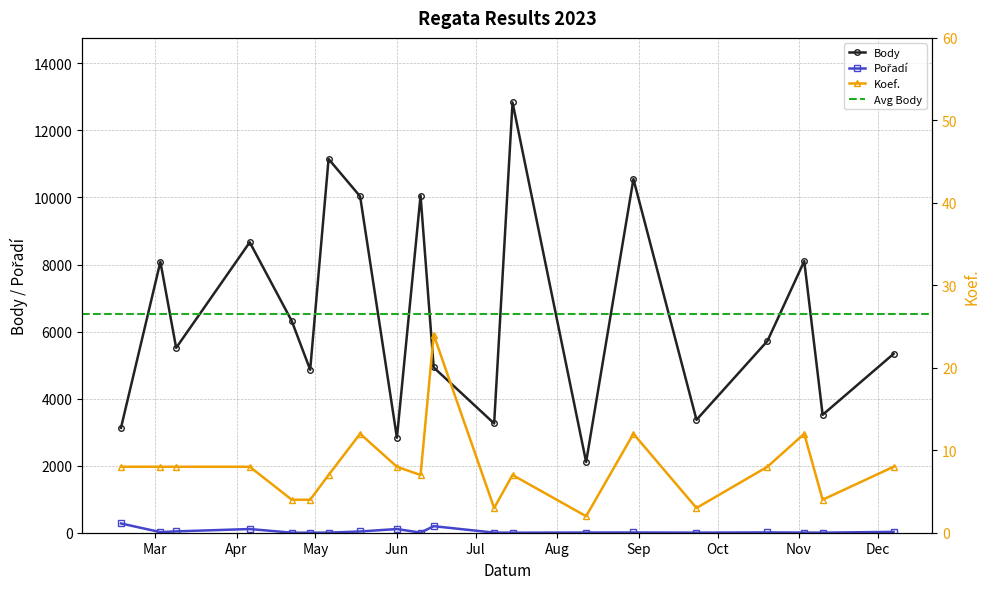

How many data points in Pořadí are above 7?

9